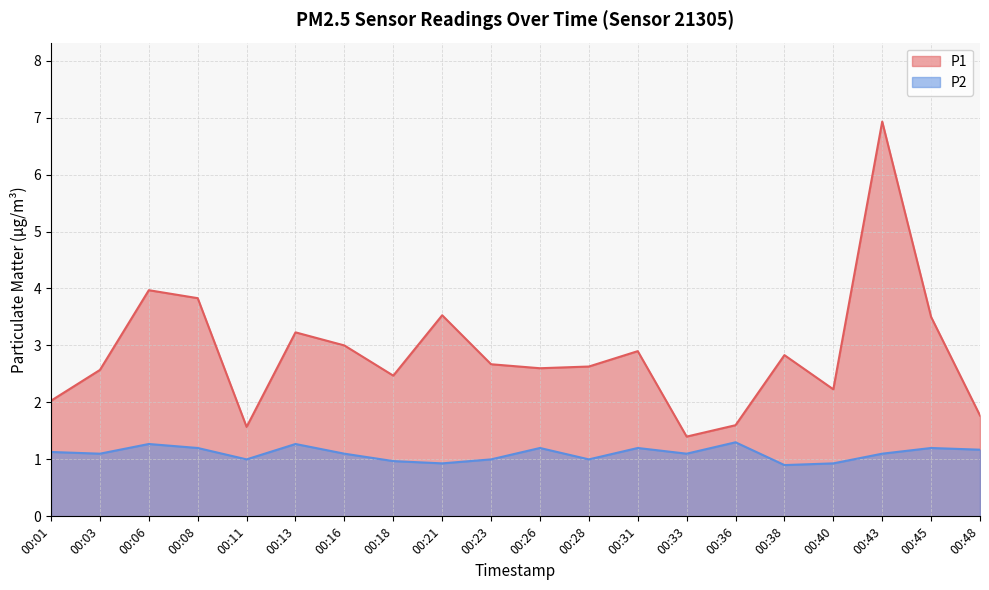

Reading left to right, extract all data points from this chart.

P1: 00:01=2.0	00:03=2.6	00:06=4.0	00:08=3.8	00:11=1.6	00:13=3.2	00:16=3.0	00:18=2.5	00:21=3.5	00:23=2.7	00:26=2.6	00:28=2.6	00:31=2.9	00:33=1.4	00:36=1.6	00:38=2.8	00:40=2.2	00:43=6.9	00:45=3.5	00:48=1.8
P2: 00:01=1.1	00:03=1.1	00:06=1.3	00:08=1.2	00:11=1.0	00:13=1.3	00:16=1.1	00:18=1.0	00:21=0.9	00:23=1.0	00:26=1.2	00:28=1.0	00:31=1.2	00:33=1.1	00:36=1.3	00:38=0.9	00:40=0.9	00:43=1.1	00:45=1.2	00:48=1.2